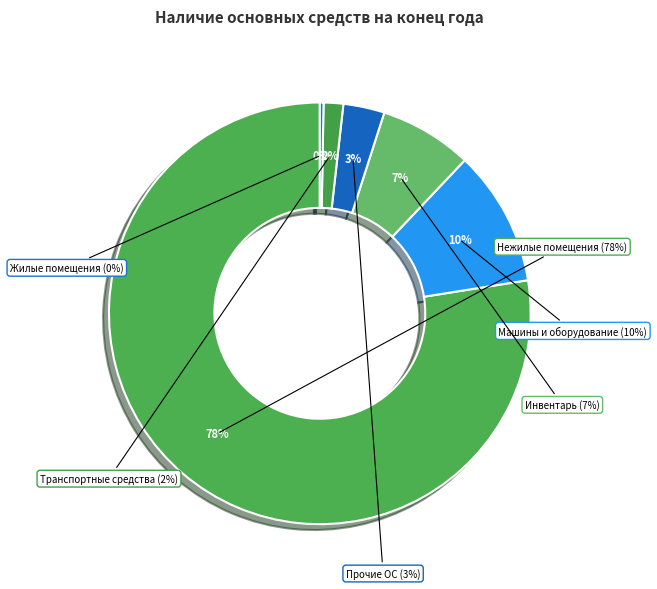

What is the change in value from Машины и оборудование to Инвентарь производственный и хозяйственный?

-23758856.9